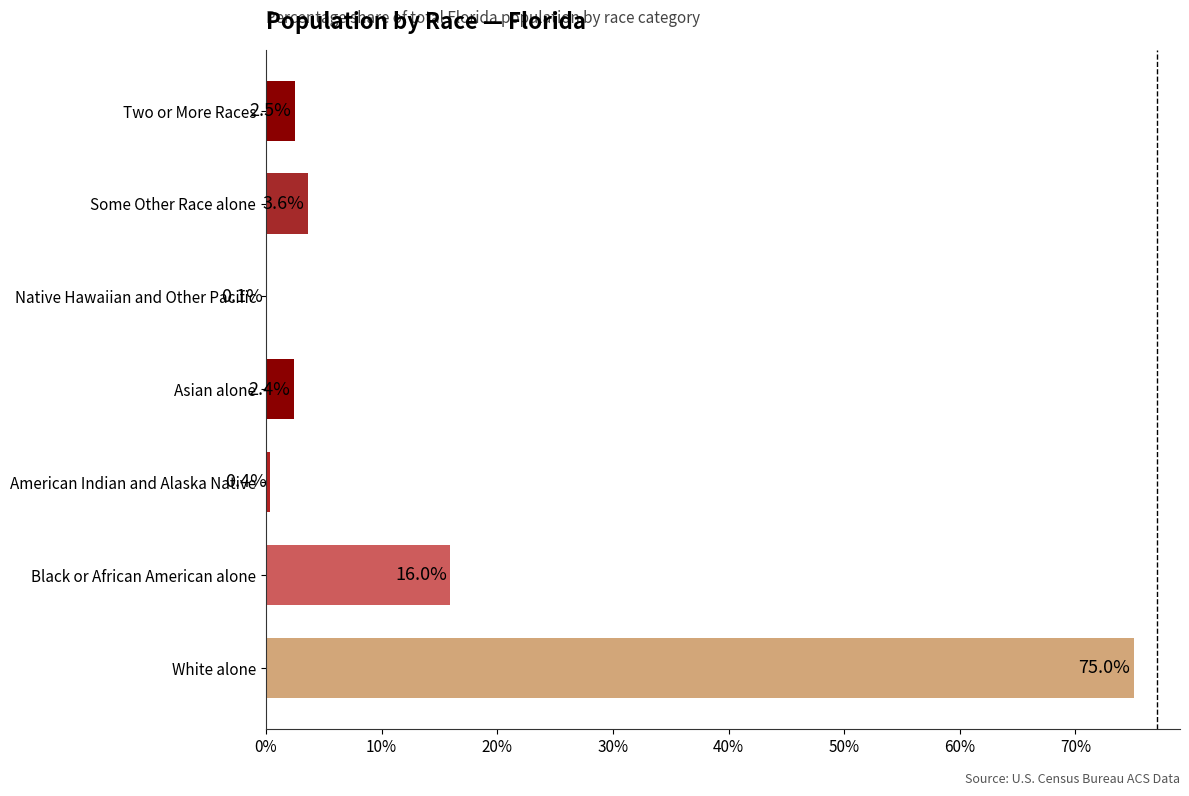

Are the bars horizontal?

Yes